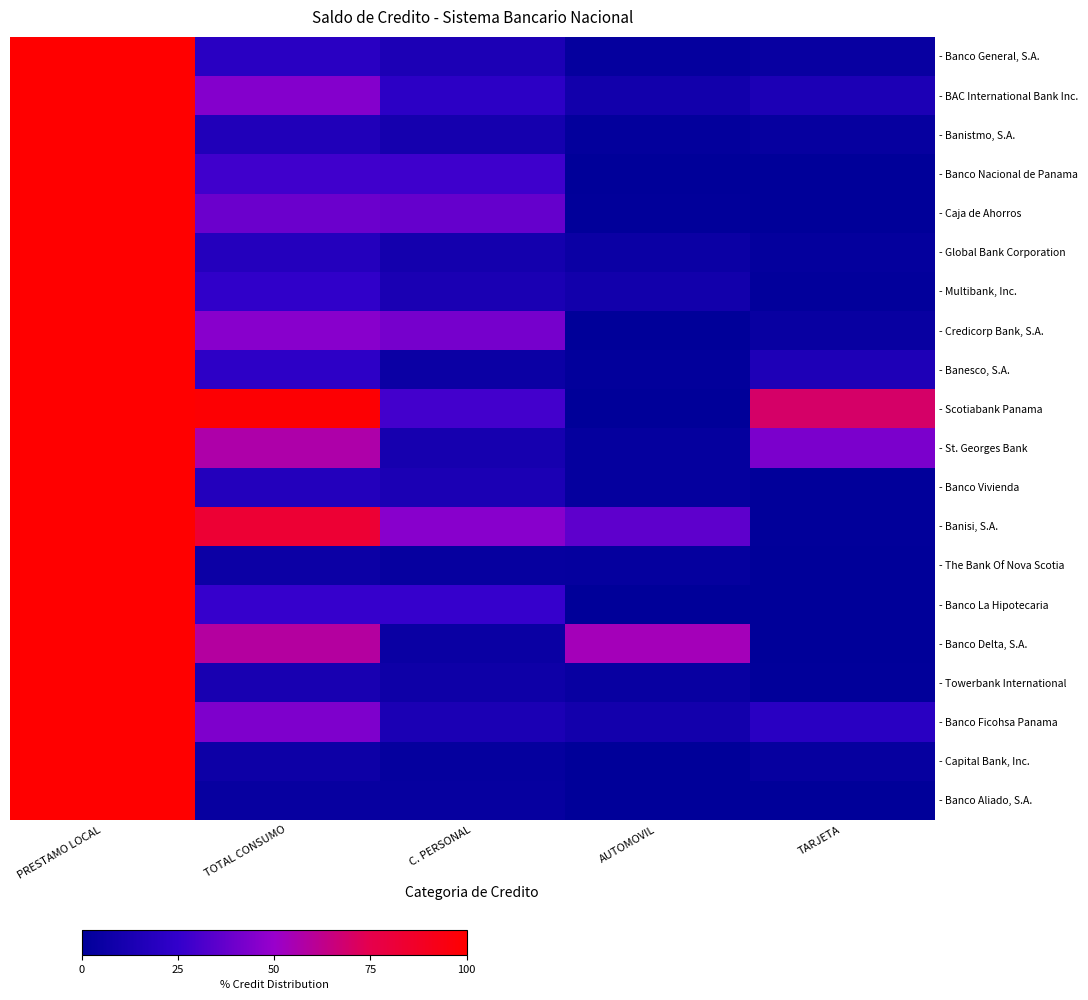

What is the total value across all series at C. PERSONAL?

343.2